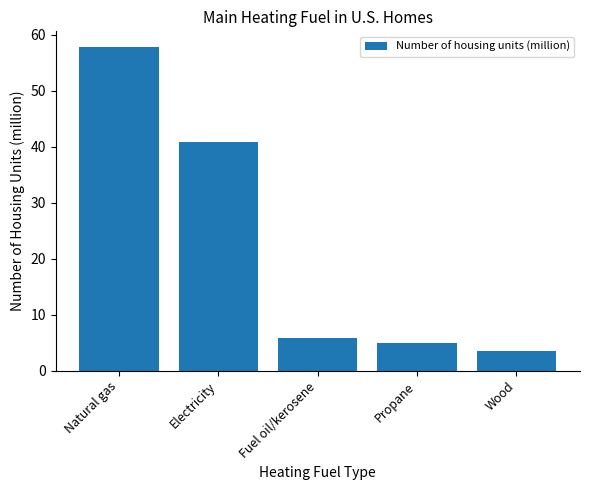

At which category does the chart reach its minimum across all series?

Wood